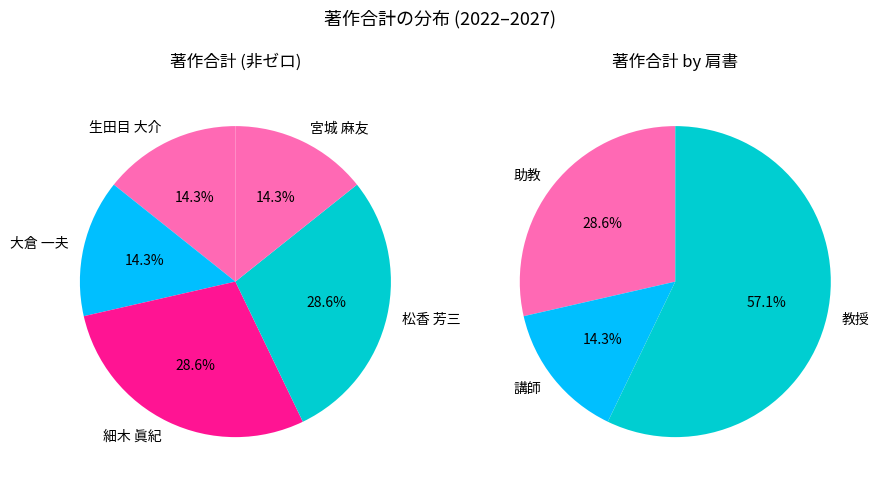

The 大倉 一夫 slice represents 1% of the pie. True or false?

False